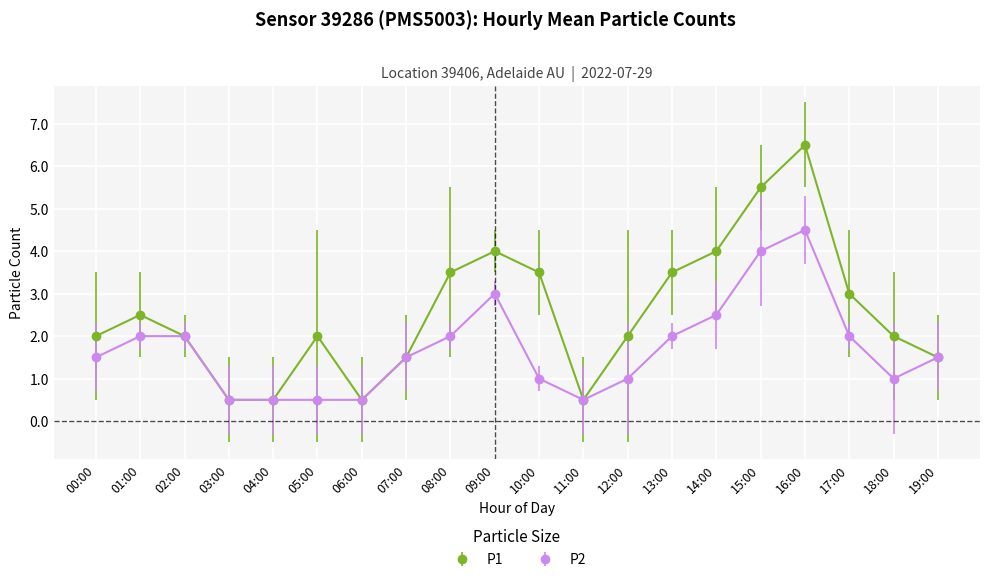

The P2 series shows 1.0 at 18:00. True or false?

True